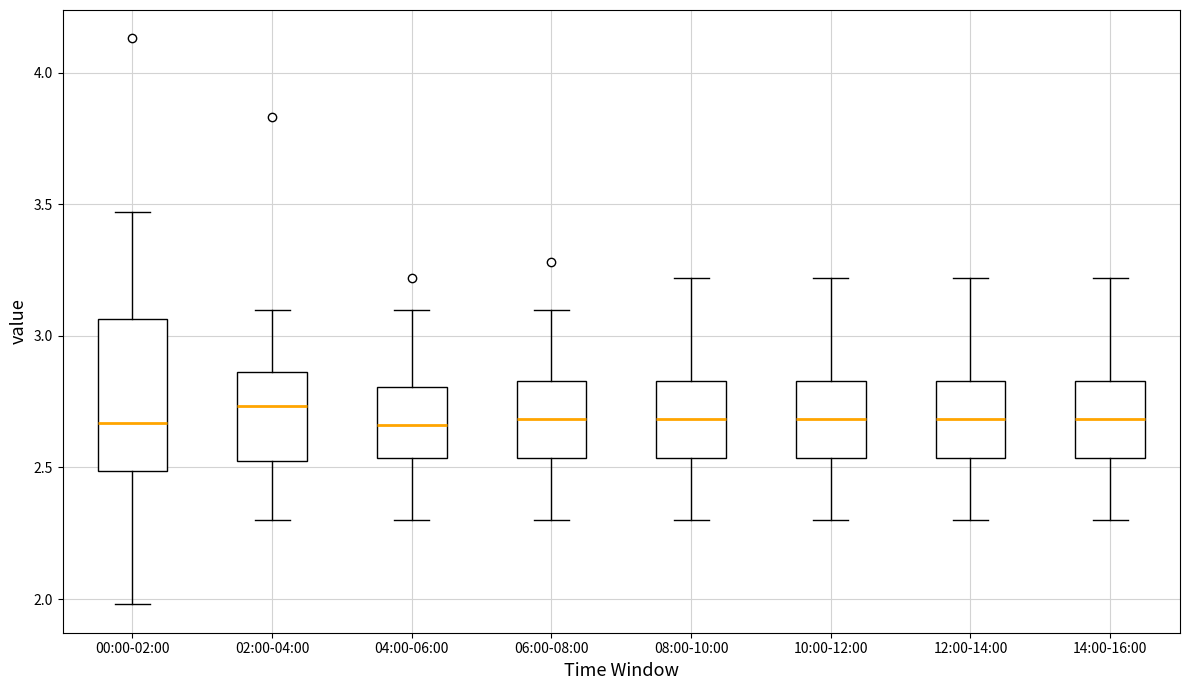

Comparing the boxes themselves (not the whiskers), which one is the tallest?

00:00-02:00